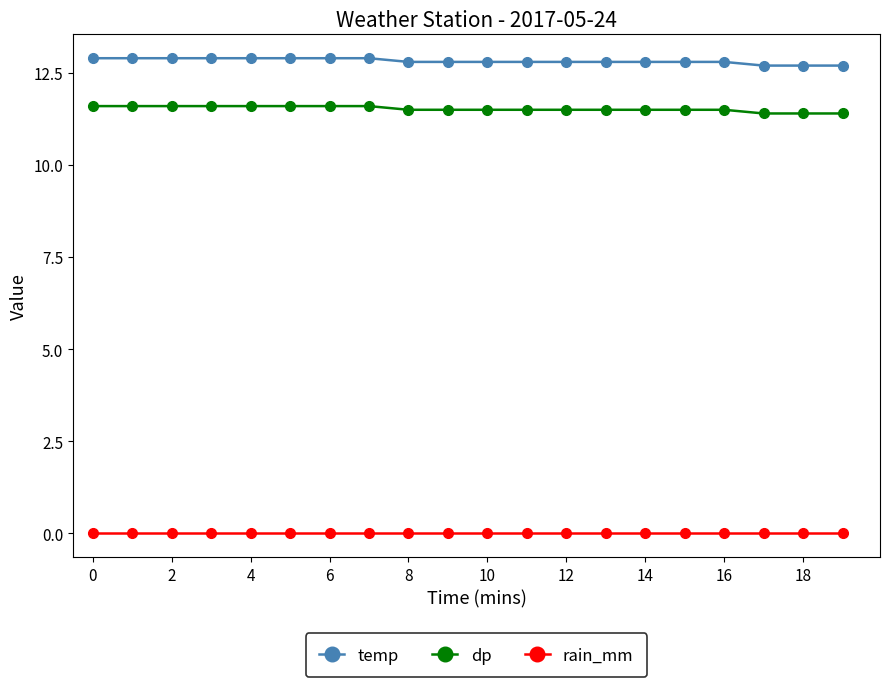

List the series in order of their peak value, lowest first.

rain_mm, dp, temp